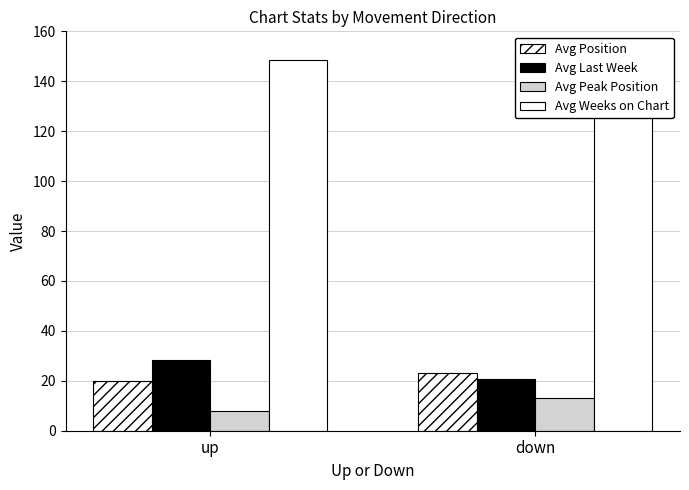

Reading right to left, extract all data points from this chart.

Avg Position: 23.0	19.8
Avg Last Week: 20.7	28.5
Avg Peak Position: 13.0	8.1
Avg Weeks on Chart: 152.0	148.4